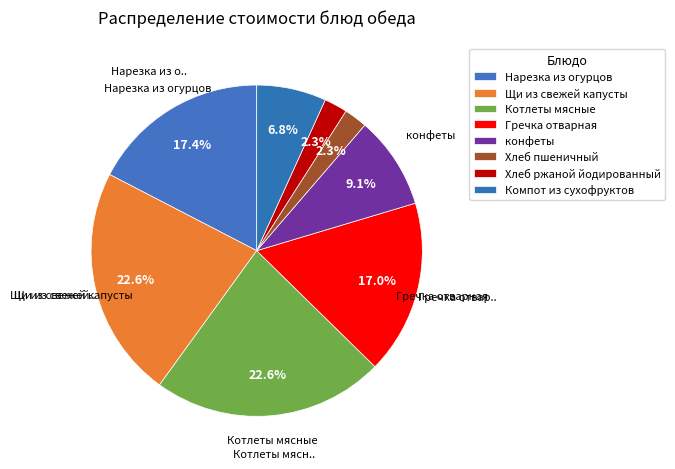

What is the ratio of the value at Компот из сухофруктов to the value at Хлеб ржаной йодированный?

3.0